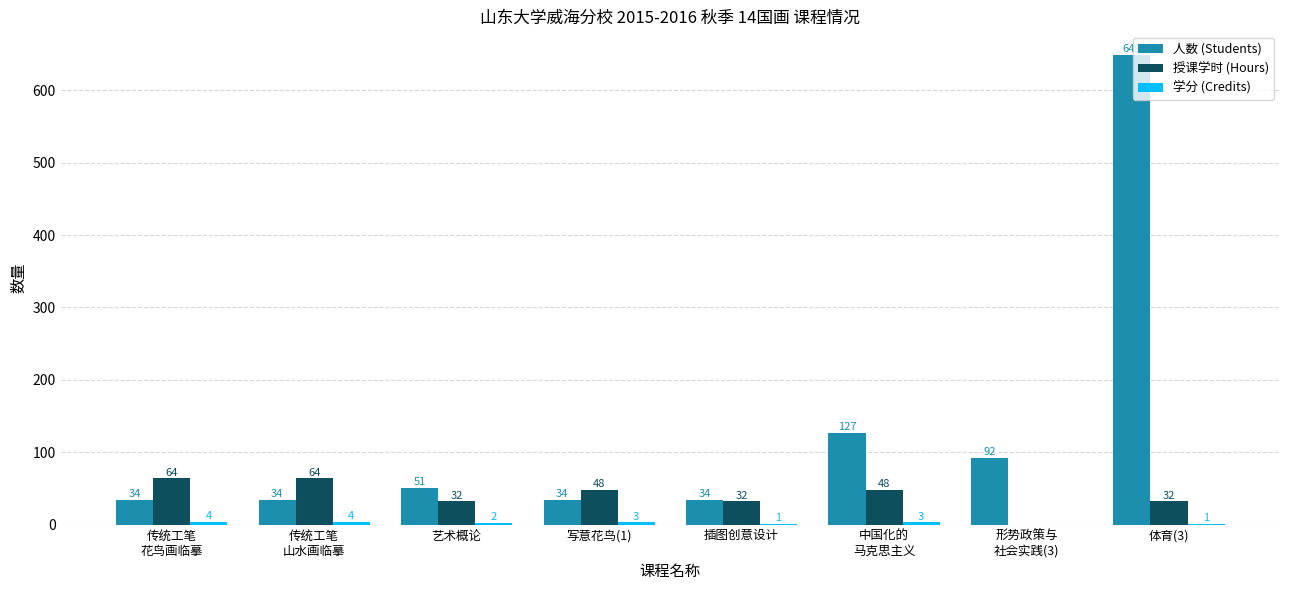

What is the maximum value shown in the chart?

649